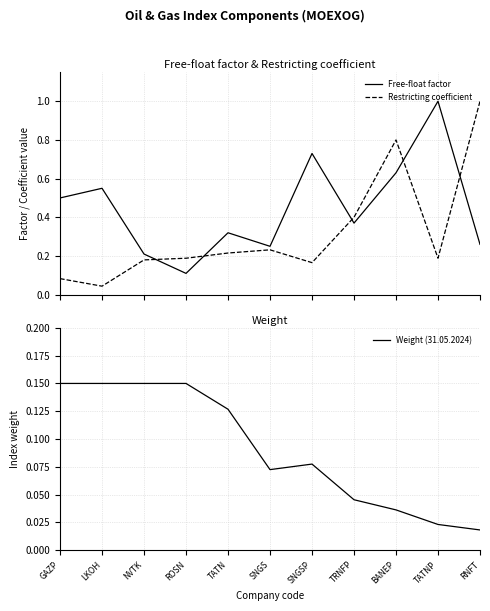

What is the label of the 10th point from the right?

LKOH